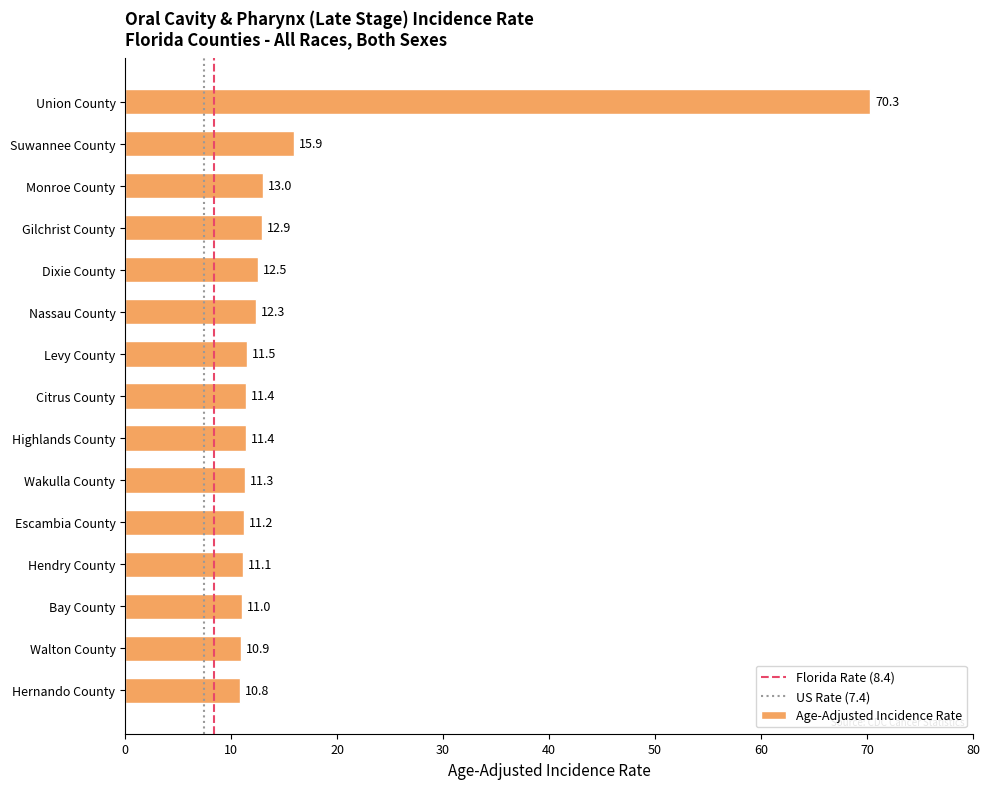

Approximately how many times larger is the value at Bay County compared to Citrus County?

1.0